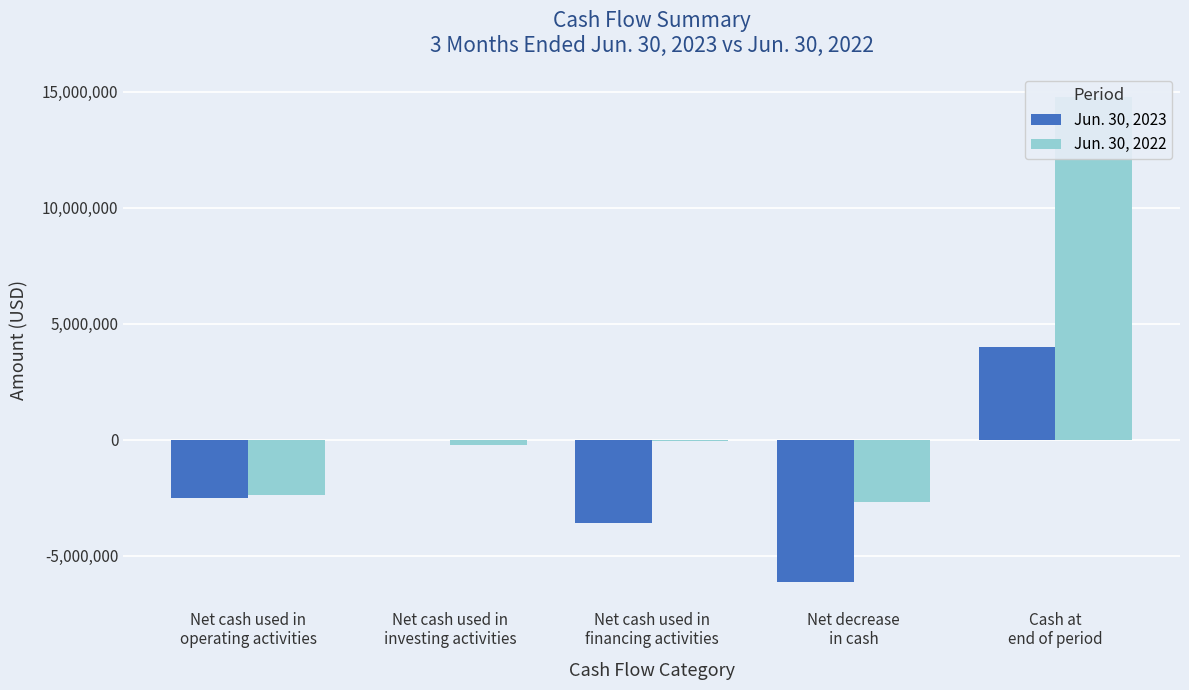

What is the total value across all series at Net decrease
in cash?

-8826670